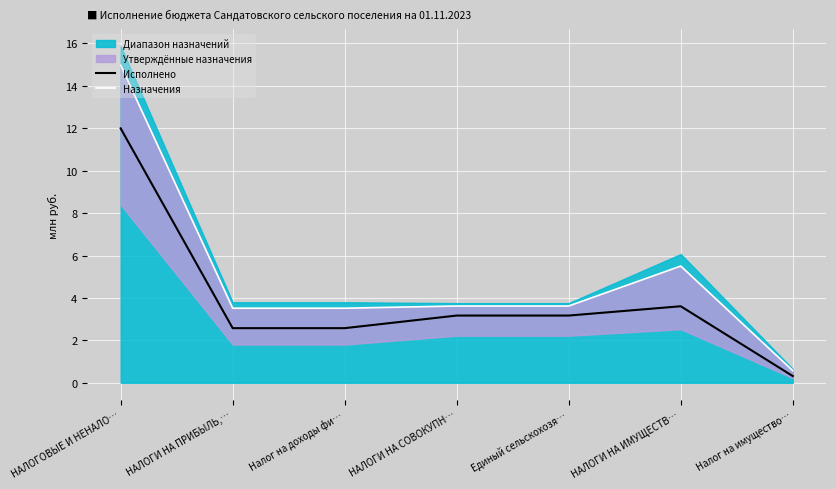

True or false: Назначения and Исполнено intersect in this chart.

False